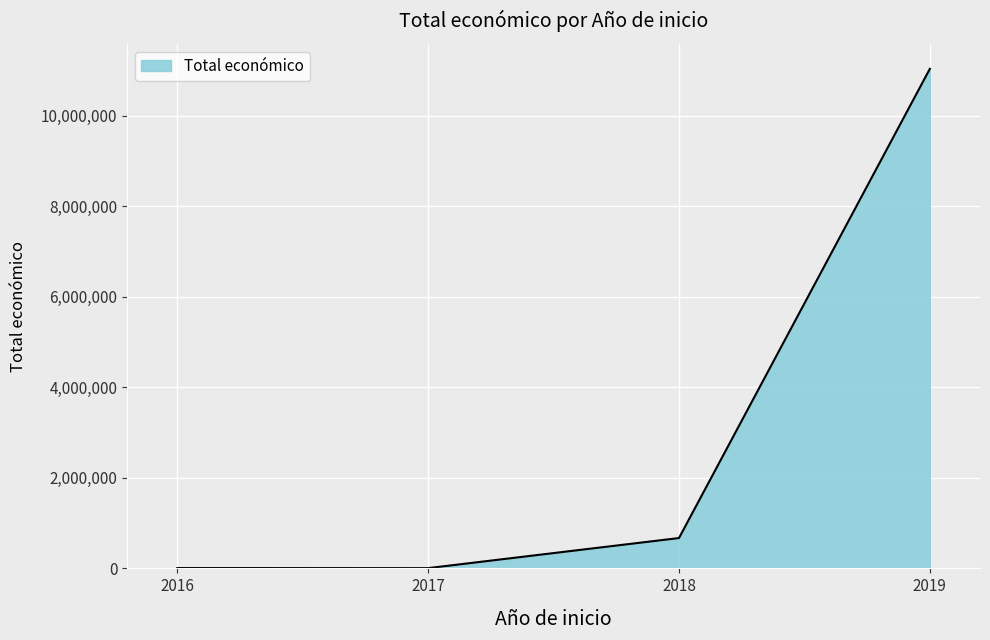

Where is the first local minimum?

2017